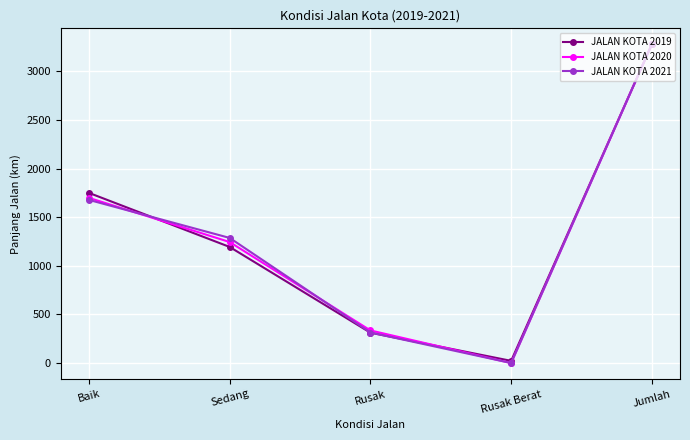

Reading right to left, transcribe all the data shown in this chart.

JALAN KOTA 2019: Jumlah=3279.5	Rusak Berat=22.5	Rusak=312.3	Sedang=1194.3	Baik=1750.5
JALAN KOTA 2020: Jumlah=3279.5	Rusak Berat=0.0	Rusak=335.5	Sedang=1244.9	Baik=1699.2
JALAN KOTA 2021: Jumlah=3279.5	Rusak Berat=0.0	Rusak=314.1	Sedang=1287.1	Baik=1678.3